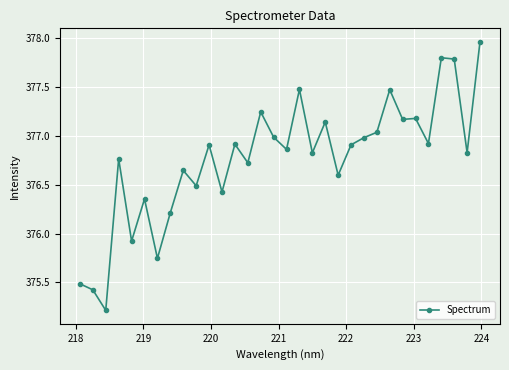

What is the difference between the maximum and minimum values?

2.7